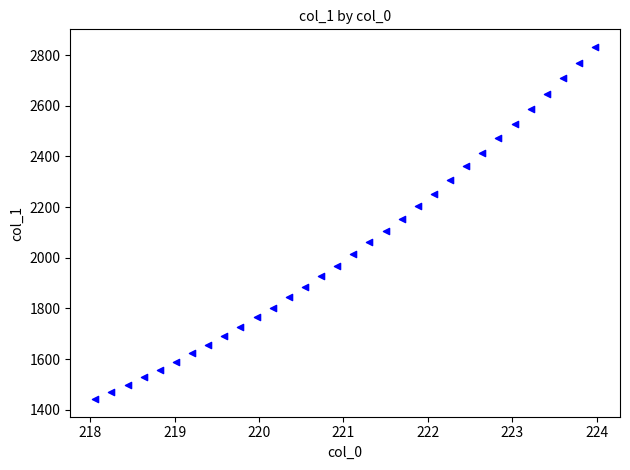

What is the range of X values (max minus min)?

5.9